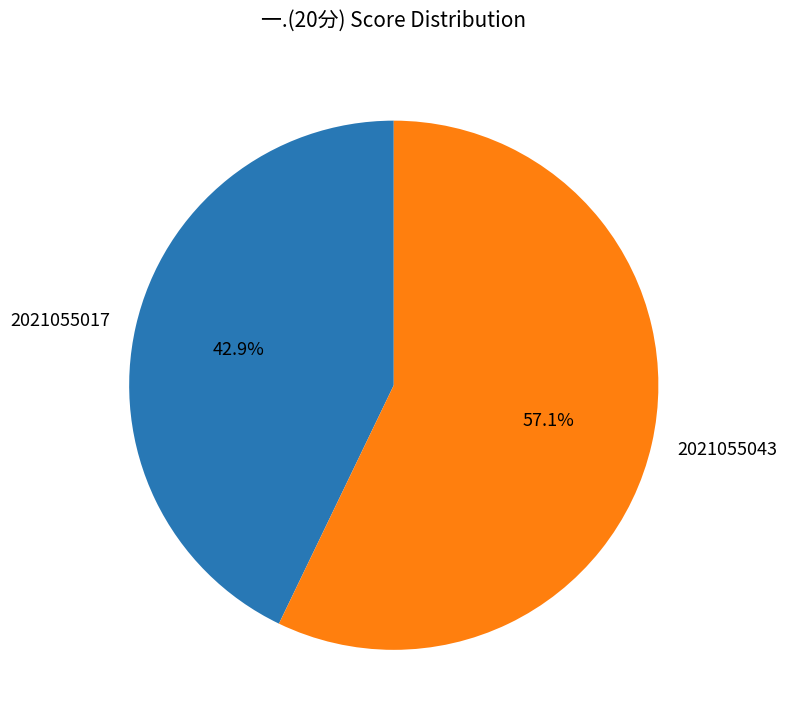

Is there any slice that represents more than half of the pie?

Yes